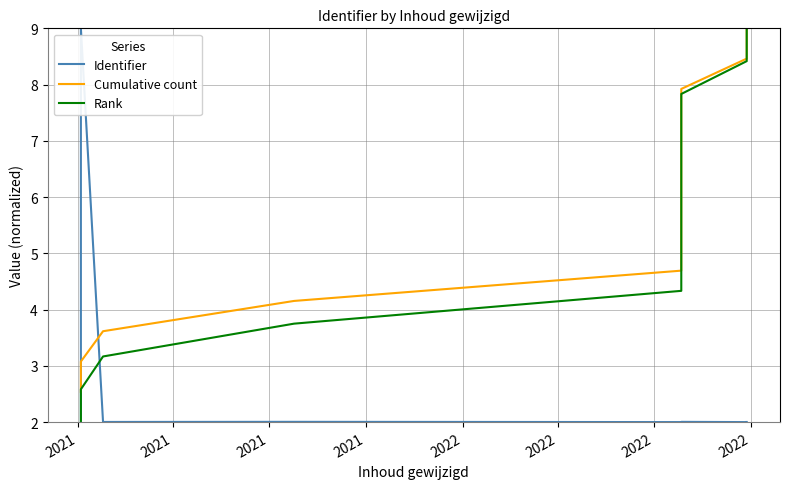

Does the chart have visible grid lines?

Yes